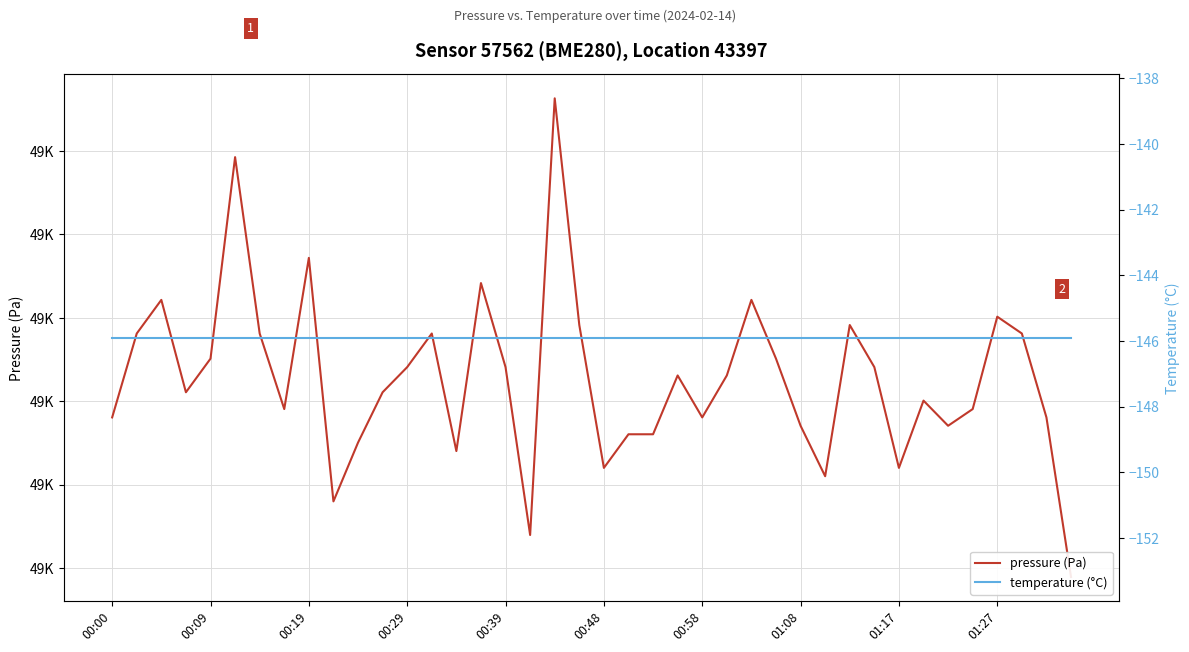

What is the sum of the pressure (Pa) values at 15 and 38?

97704.5